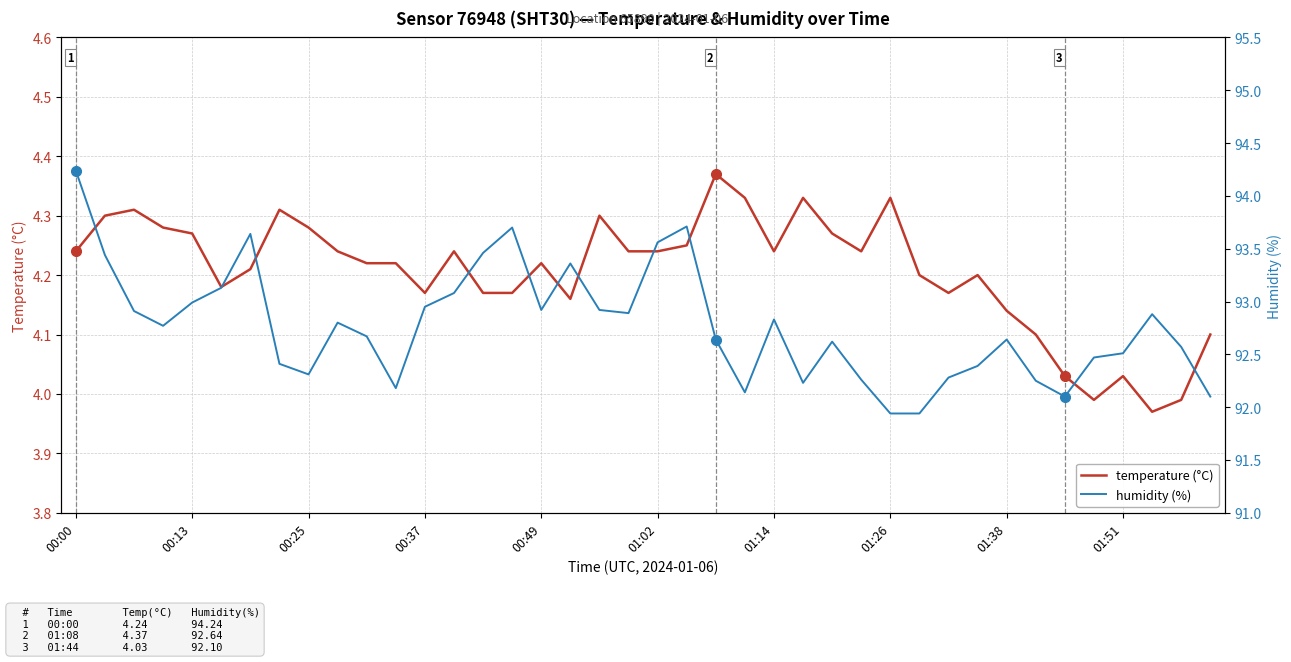

Which series has the widest spread of values?

humidity